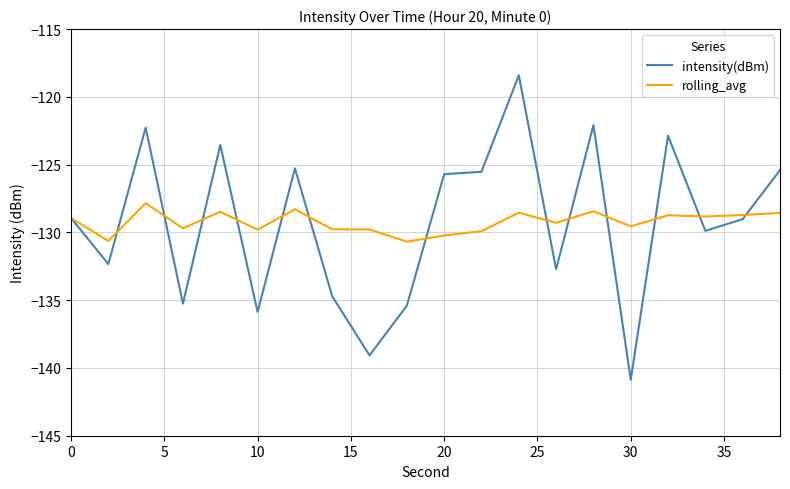

What is the lowest value of the rolling_avg series?

-130.7